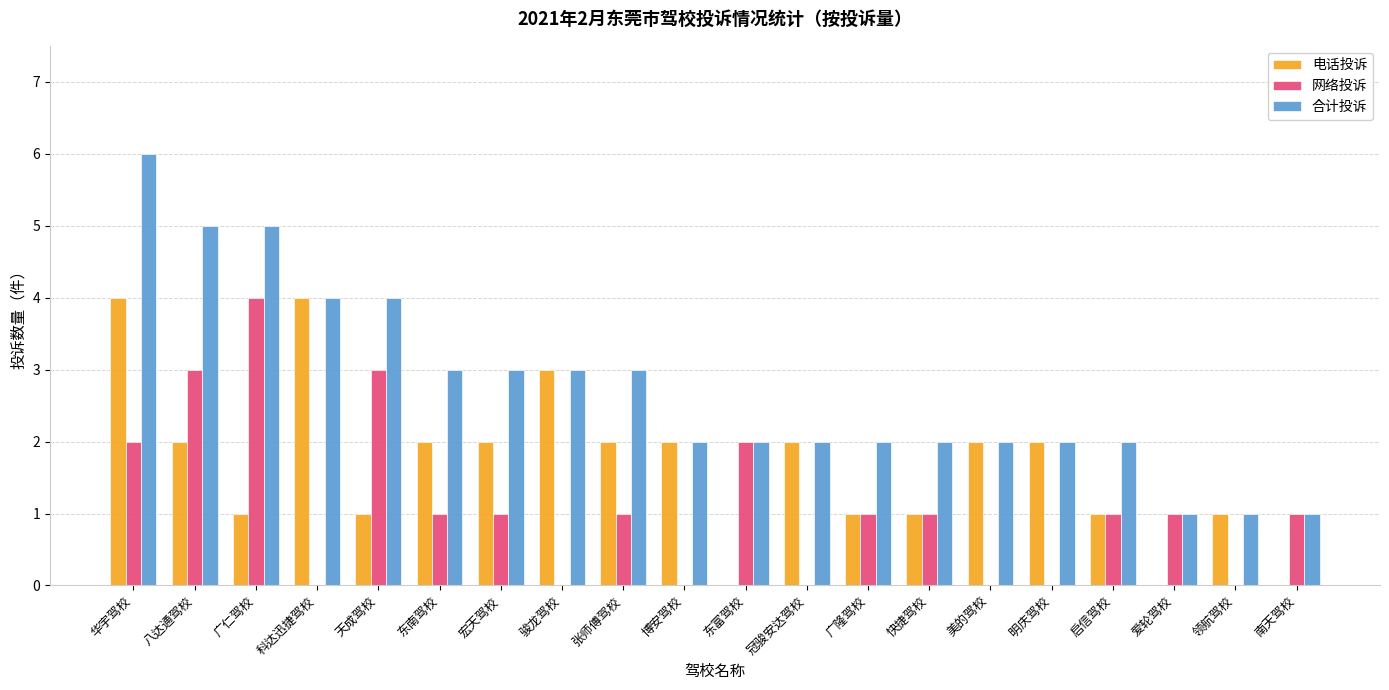

At which category is the sum across all series the highest?

华宇驾校